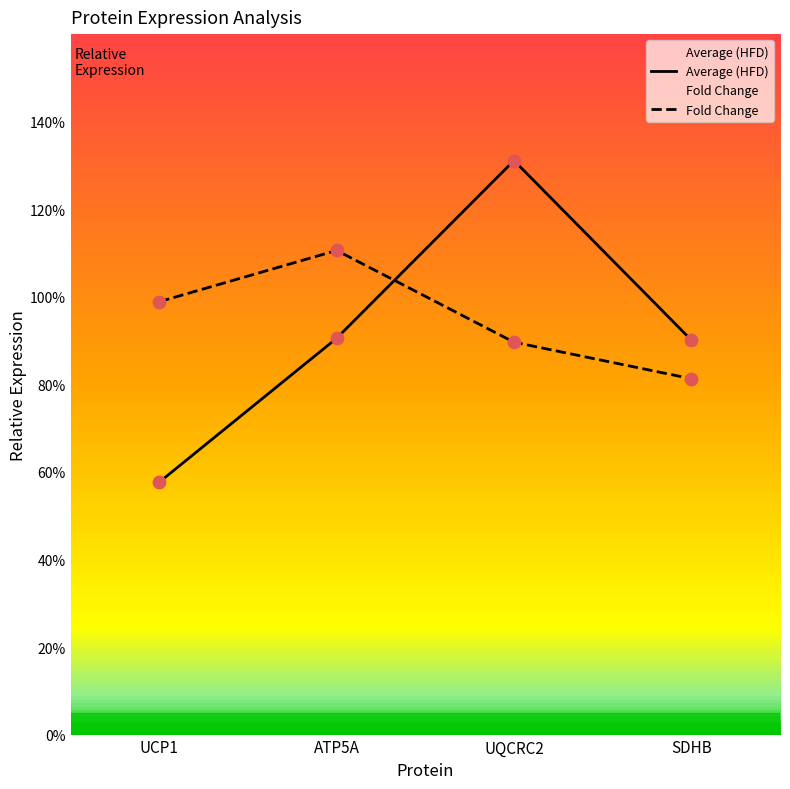

Which series contains the highest Y value?

Average (HFD)